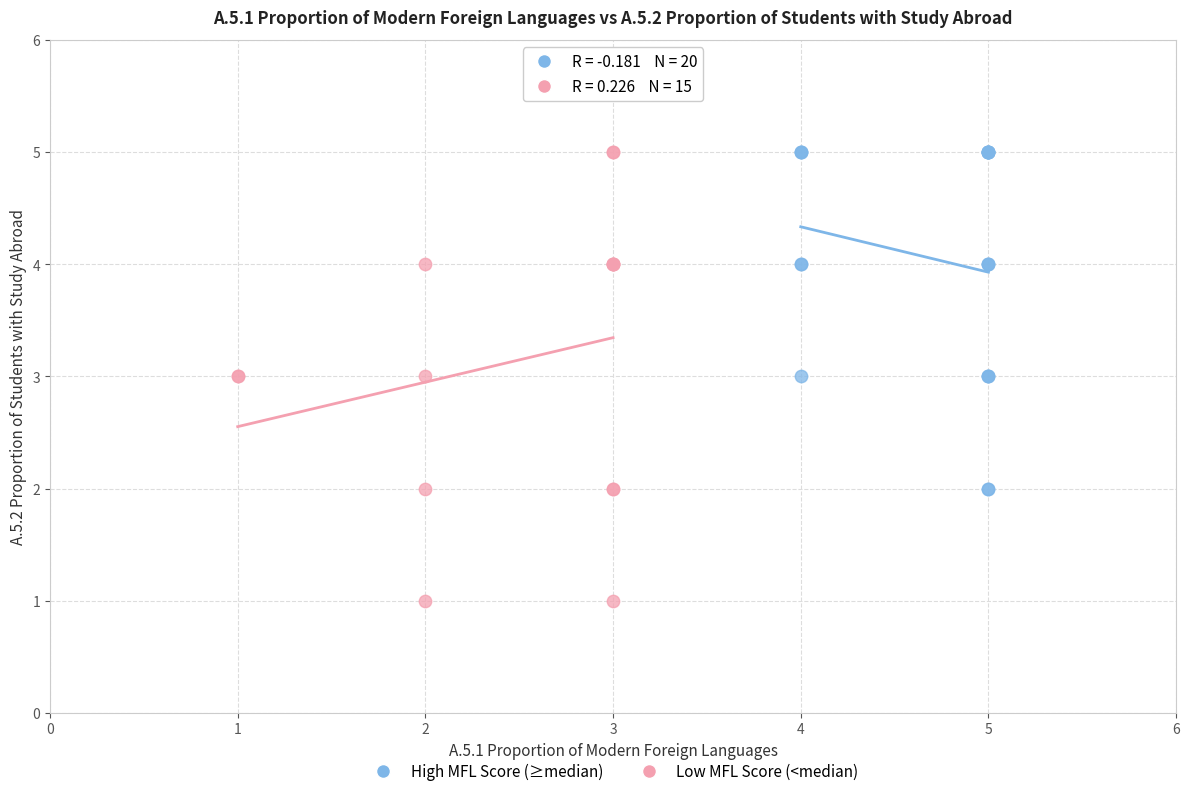

Which series reaches the minimum Y coordinate?

Low MFL Score (<median)